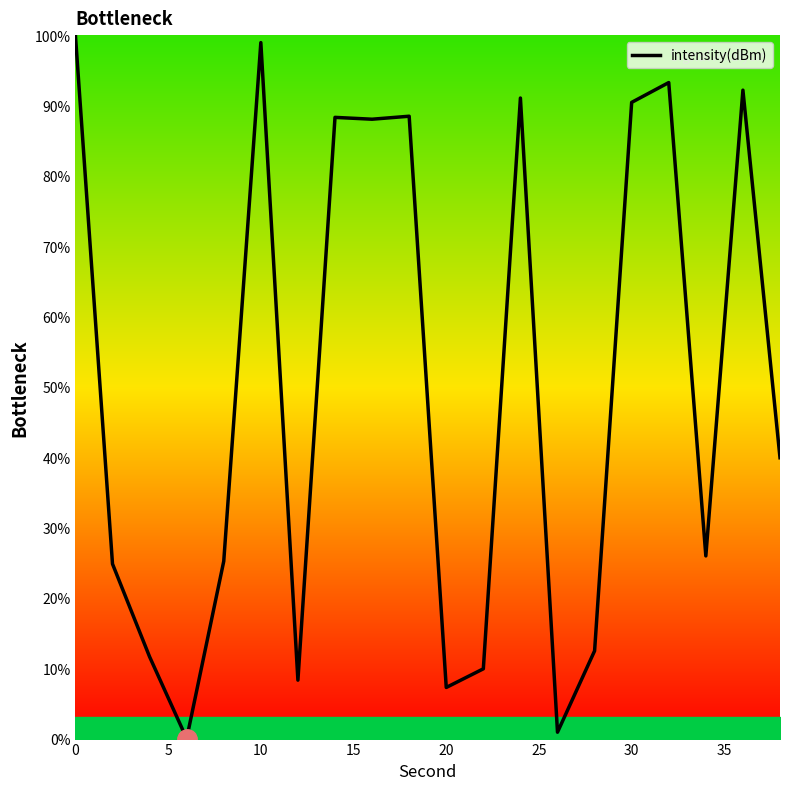

What is the difference between the maximum and minimum values?

100.0